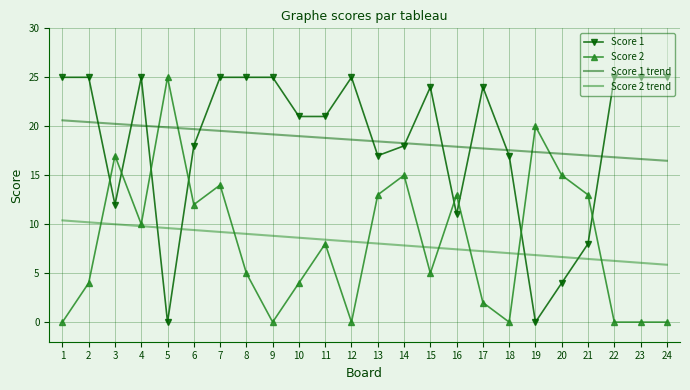

What is the difference between the maximum and second lowest values in the Score 1 series?

25